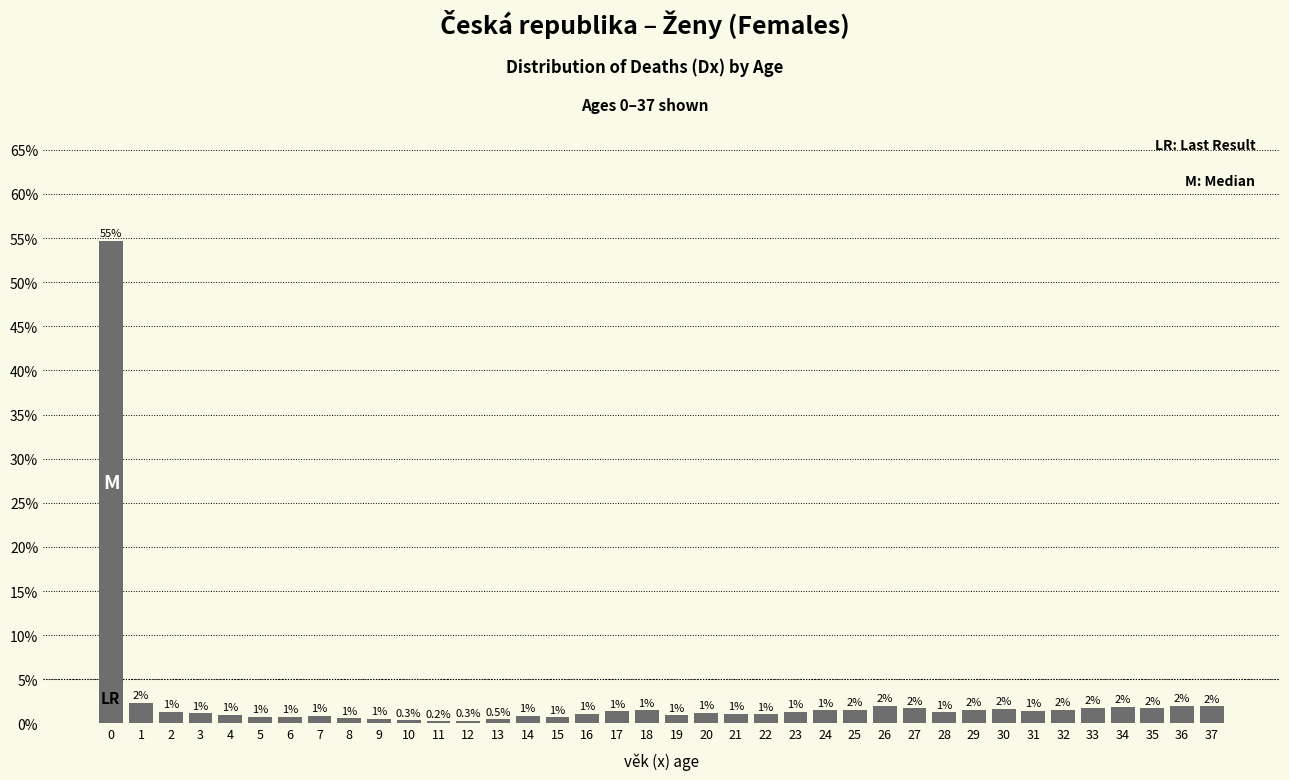

Which has a higher value, 18 or 36?

36